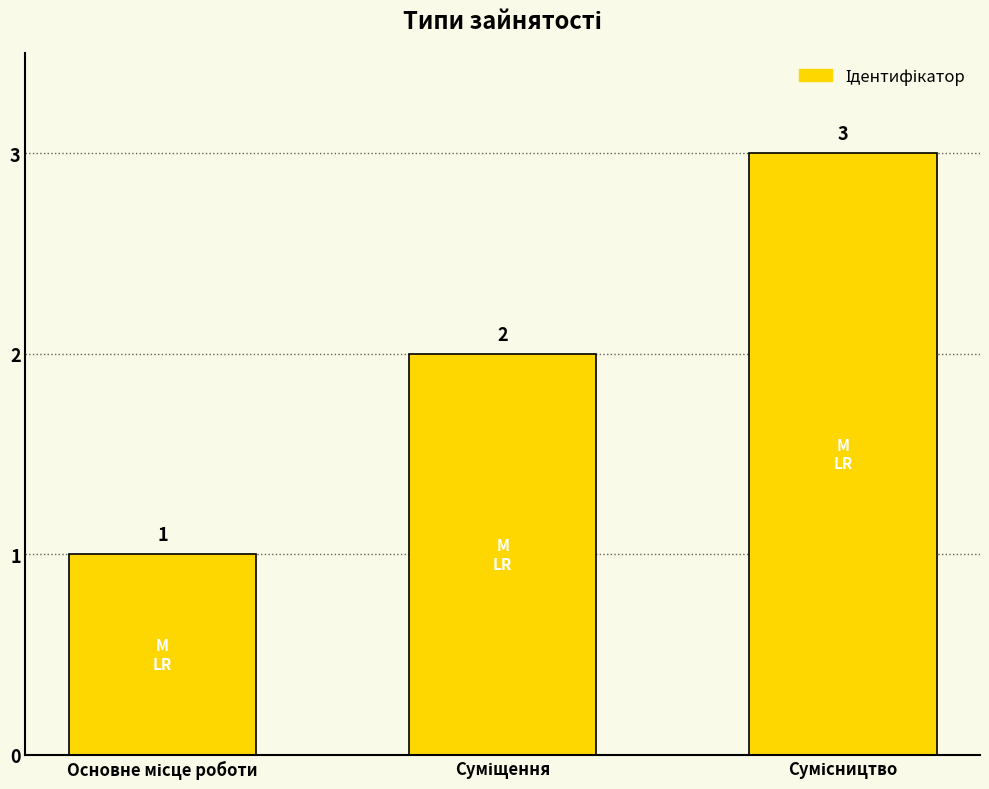

What is the value of the 2nd bar from the left?

2